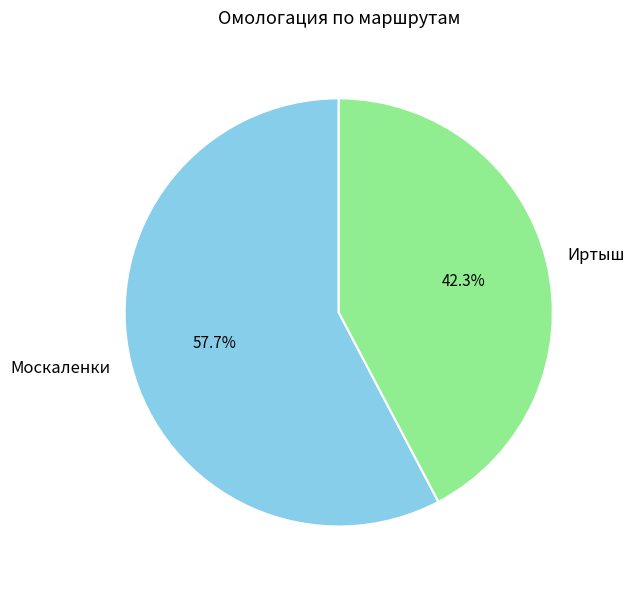

Approximately how many times larger is the value at Иртыш compared to Москаленки?

0.7